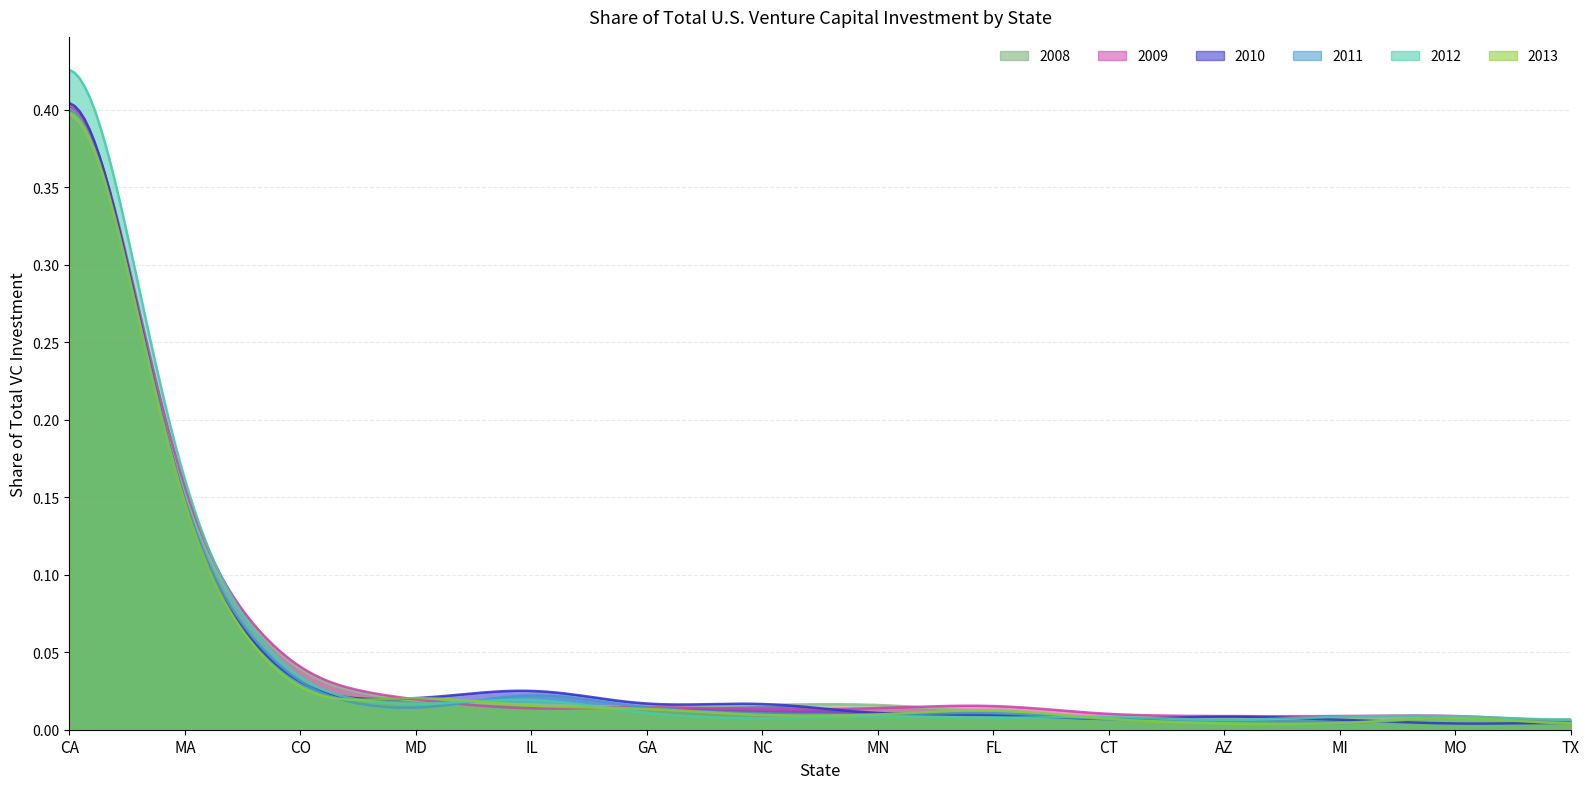

How many data points does each series have?

14